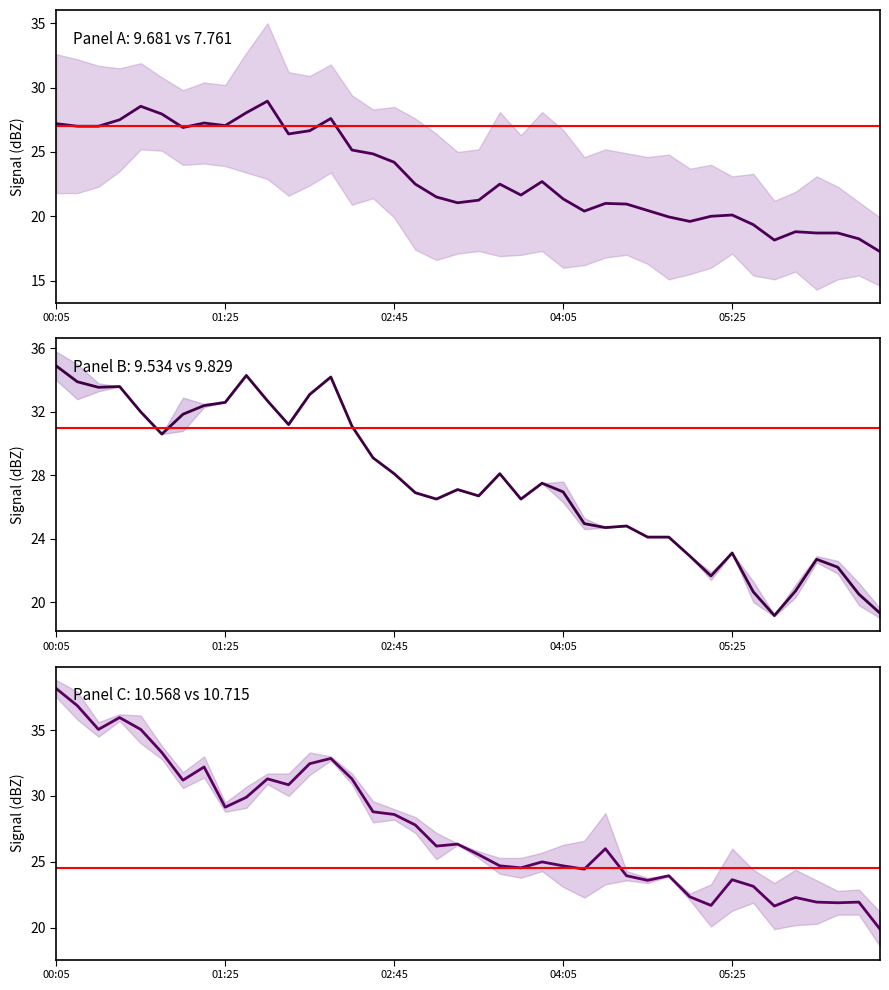

The Range 9.534 series shows 24.1 at 2012/05/09 04:55. True or false?

True